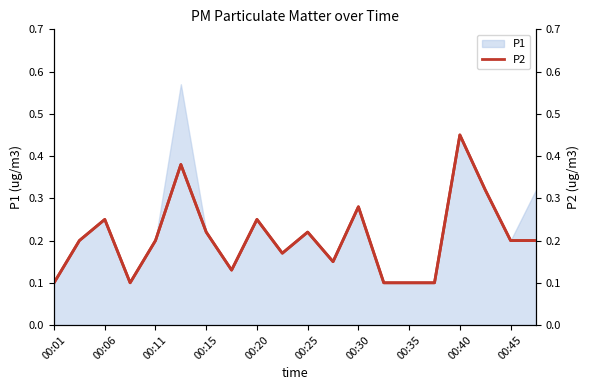

What is the difference between the second highest and minimum values?

0.3